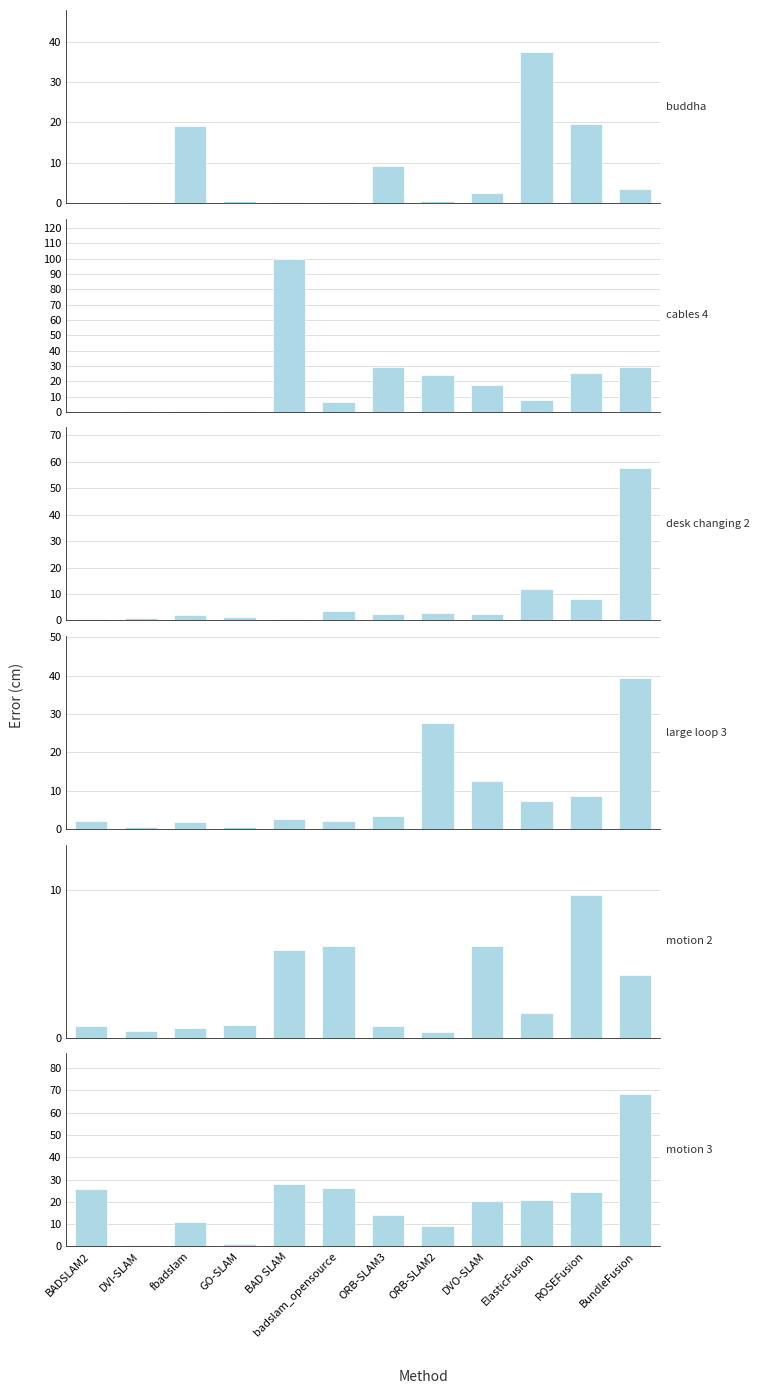

How many data points in motion 2 are less than 1?

6